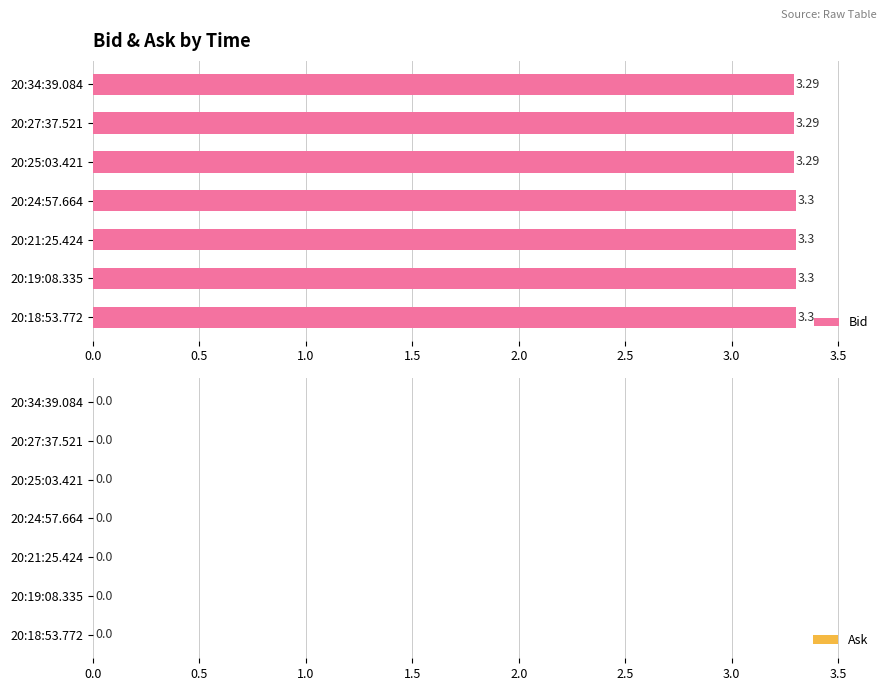

How many bars are there in total?

7